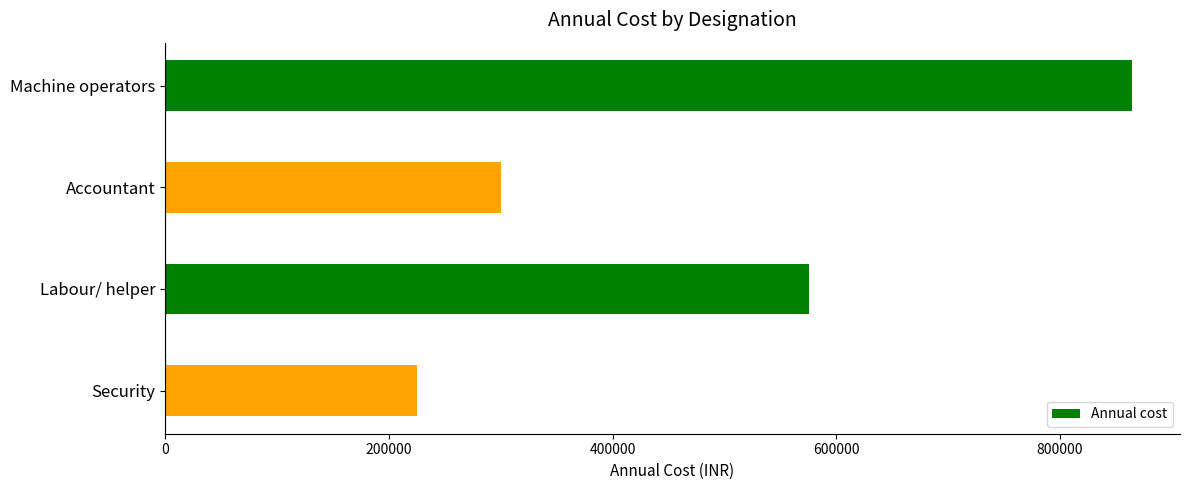

Rank the categories by value from lowest to highest.

Security, Accountant, Labour/ helper, Machine operators